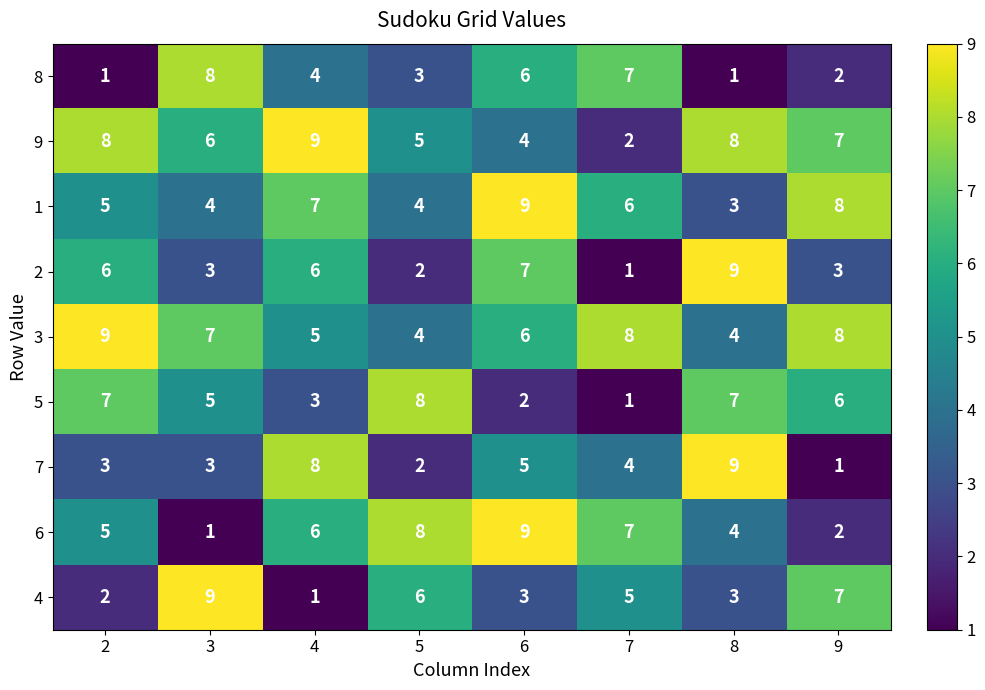

What is the difference between the maximum and second lowest values in the 4 series?

7